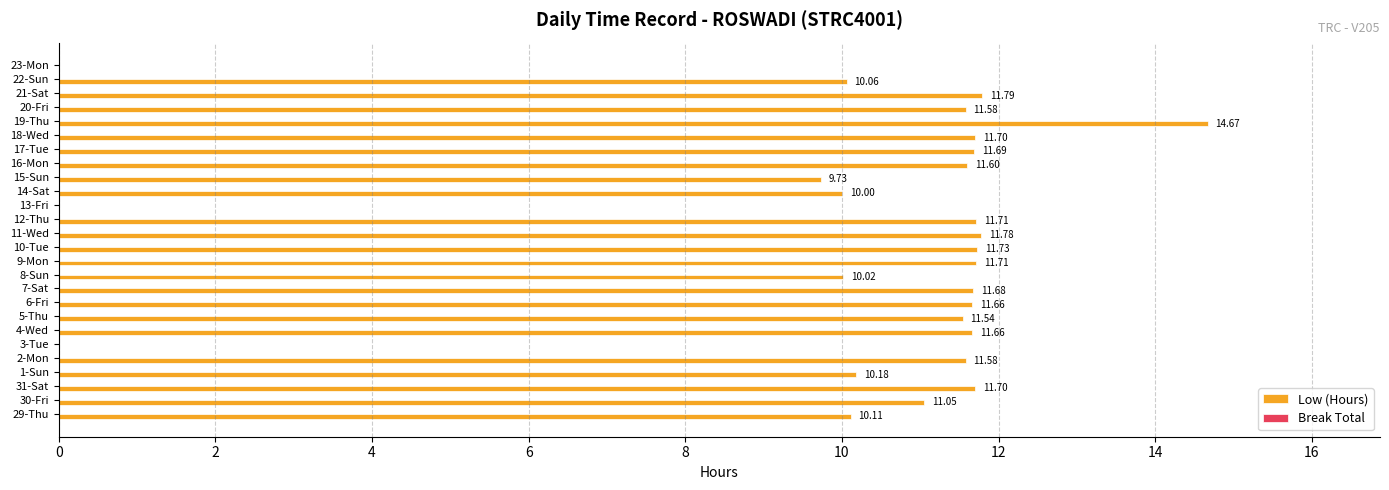

What is the ratio of the value at 6-Fri to the value at 1-Sun?

1.1